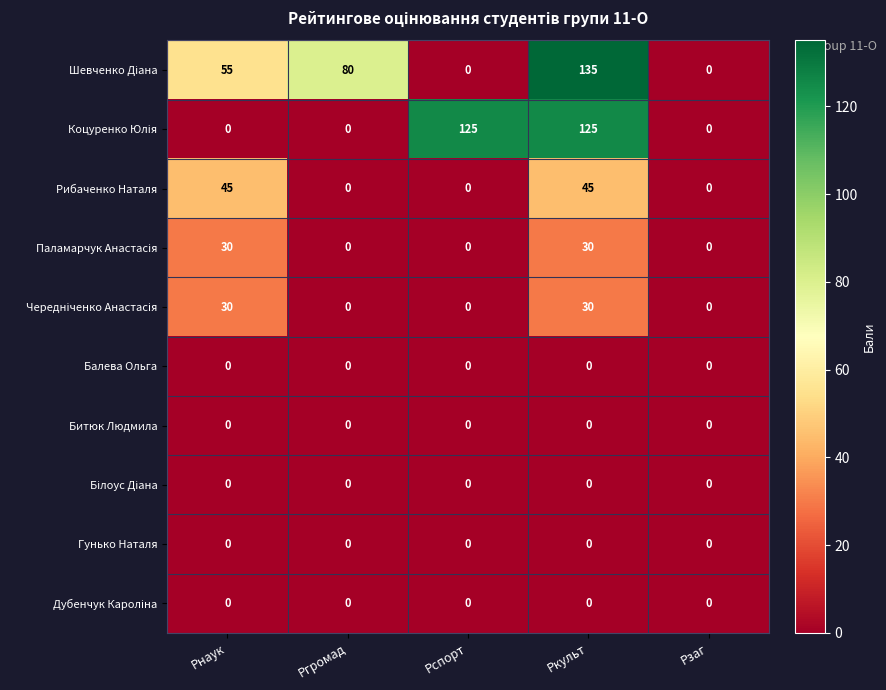

At which category does the chart reach its peak across all series?

Ркульт